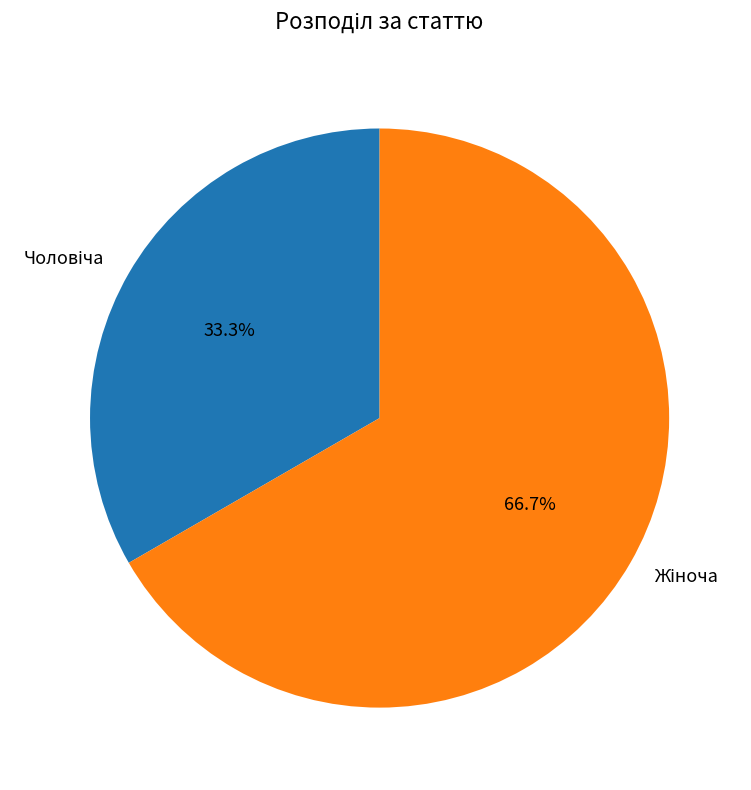

Does any single category account for the majority?

Yes